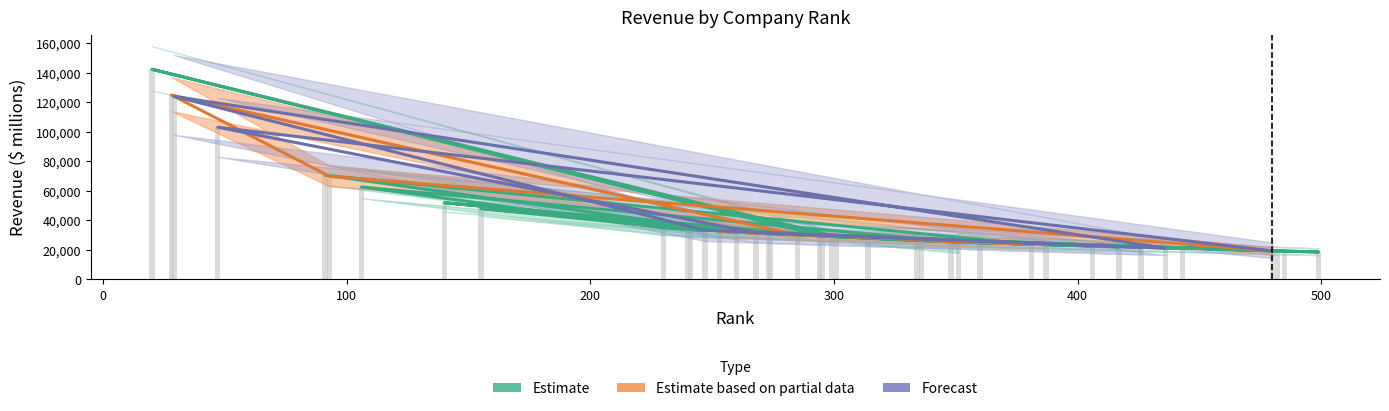

Between 381 and 480, which is larger?

381